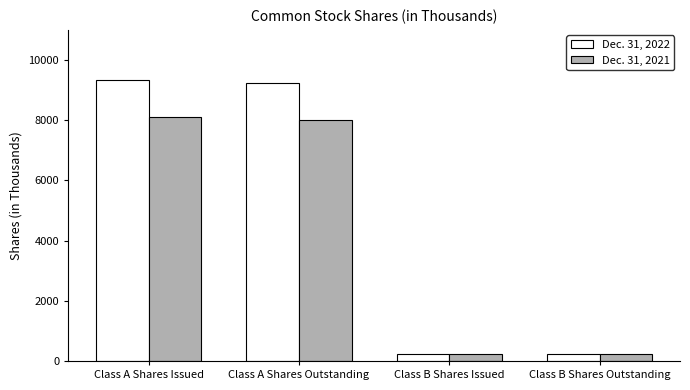

Which series changed the most between Class A Shares Outstanding and Class B Shares Issued?

Dec. 31, 2022